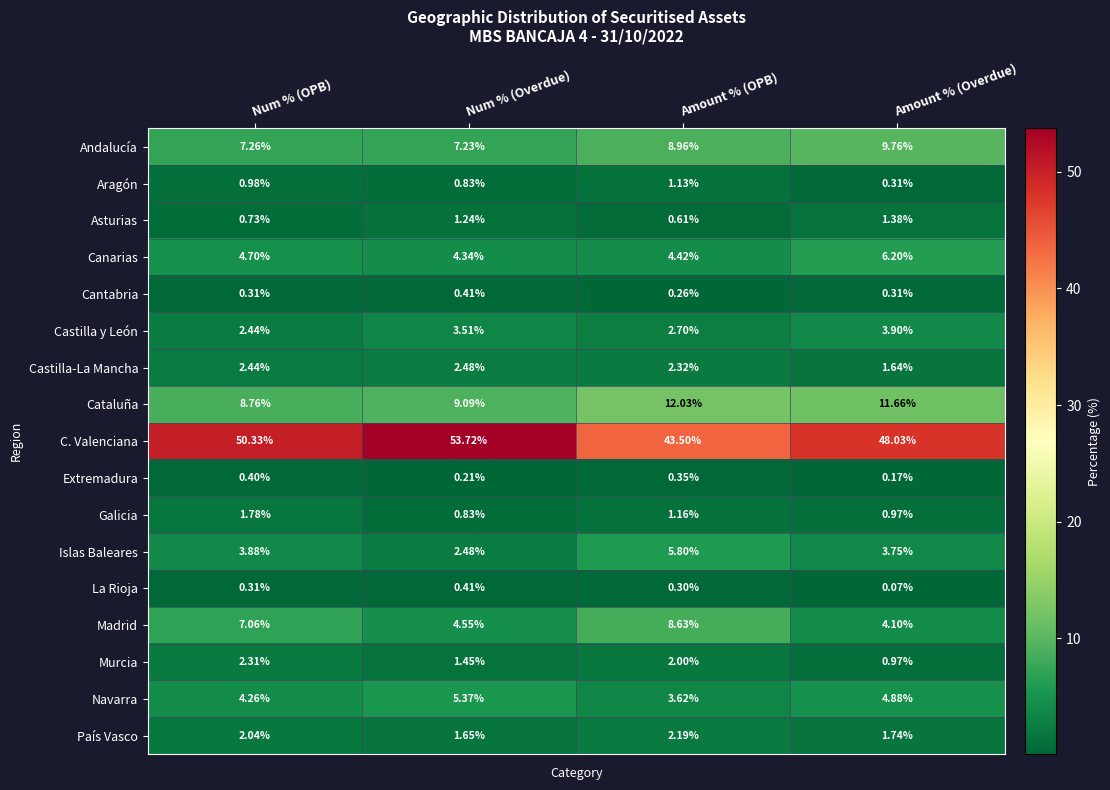

Which series has the widest spread of values?

C. Valenciana